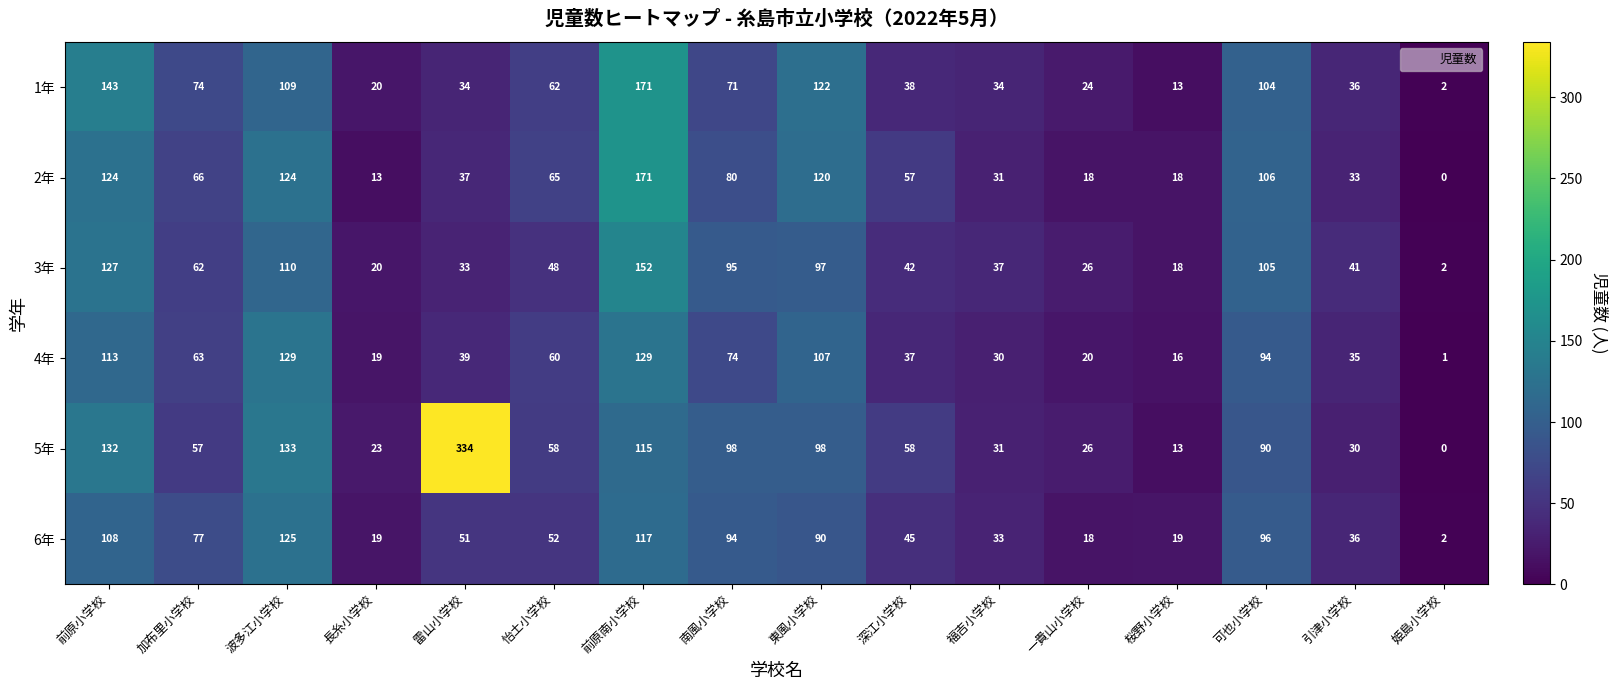

Is it true that 4年 equals 107 at 東風小学校?

True